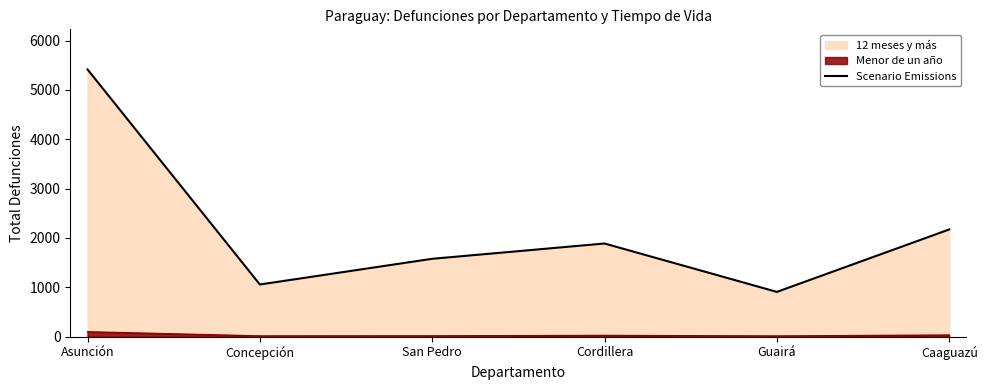

What is the label of the 3rd point from the right?

Cordillera